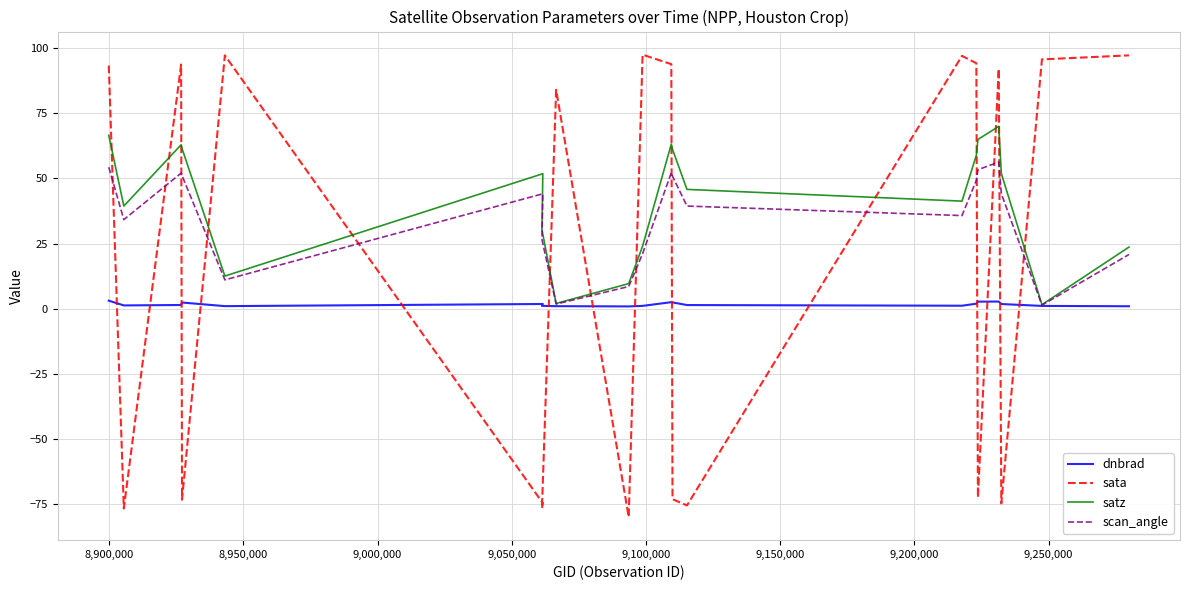

What are all the series names shown in the legend?

dnbrad, sata, satz, scan_angle